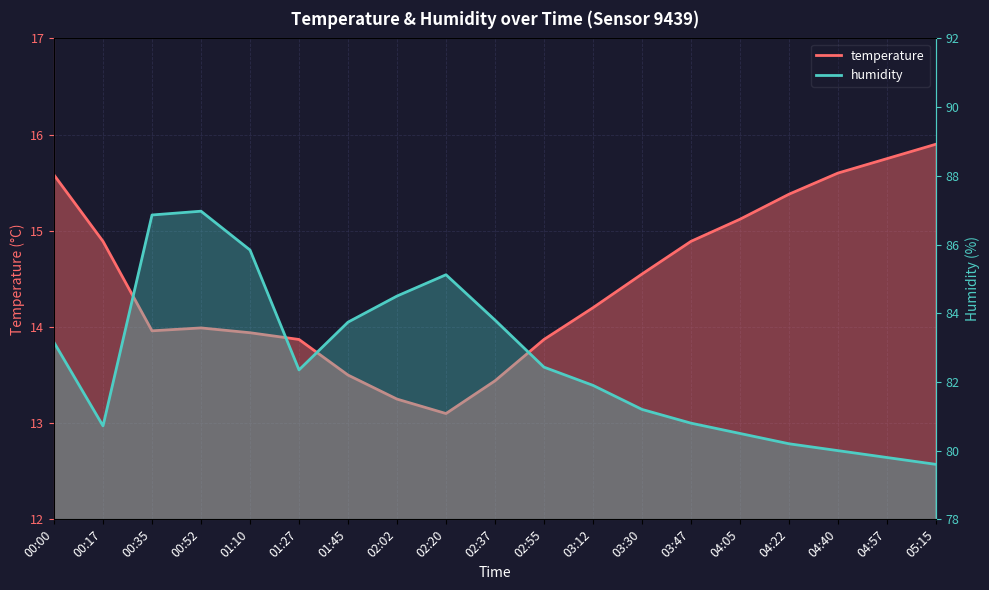

What is the sum of the temperature values at 01:10 and 01:45?

27.4